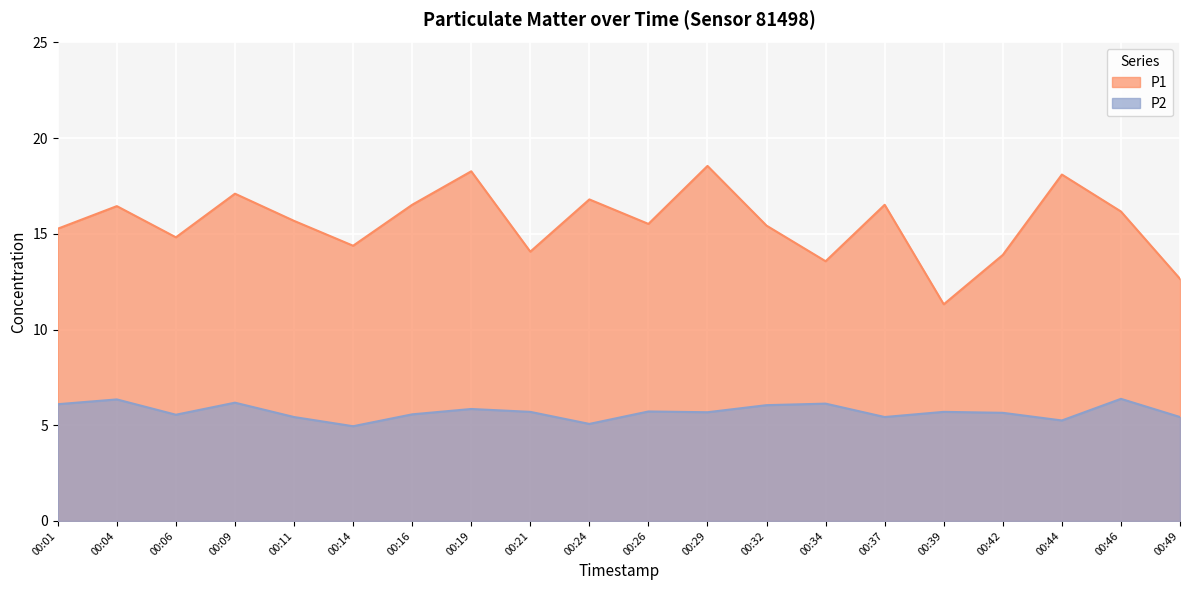

Reading left to right, what are all the values shown in this chart?

P1: 15.3	16.4	14.8	17.1	15.7	14.4	16.5	18.3	14.1	16.8	15.5	18.6	15.4	13.6	16.5	11.3	13.9	18.1	16.2	12.7
P2: 6.1	6.3	5.5	6.2	5.4	5.0	5.6	5.8	5.7	5.1	5.7	5.7	6.0	6.1	5.4	5.7	5.7	5.2	6.4	5.4